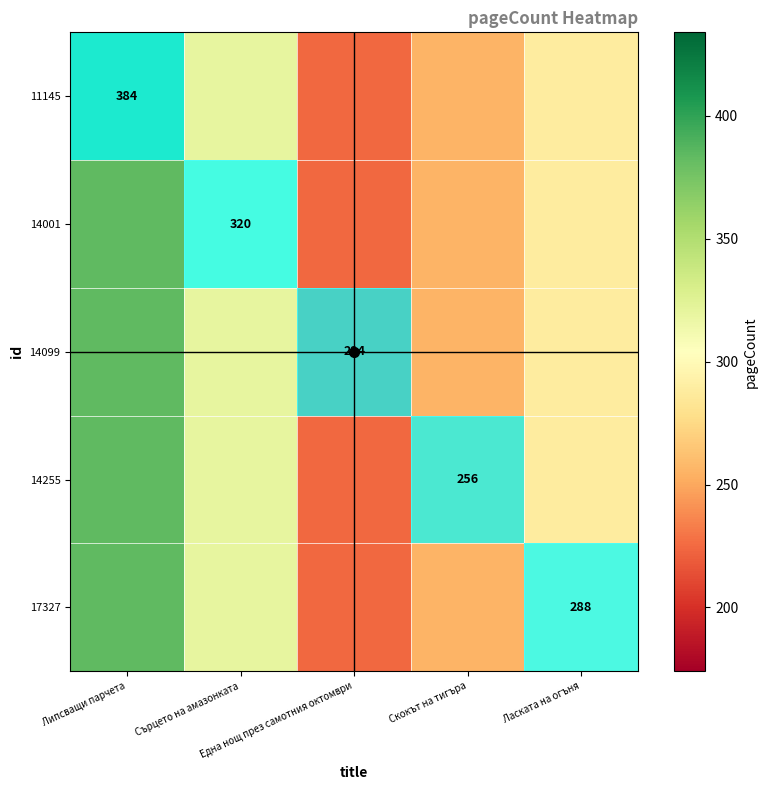

Where is 14099 nearest to the value 304?

Сърцето на амазонката